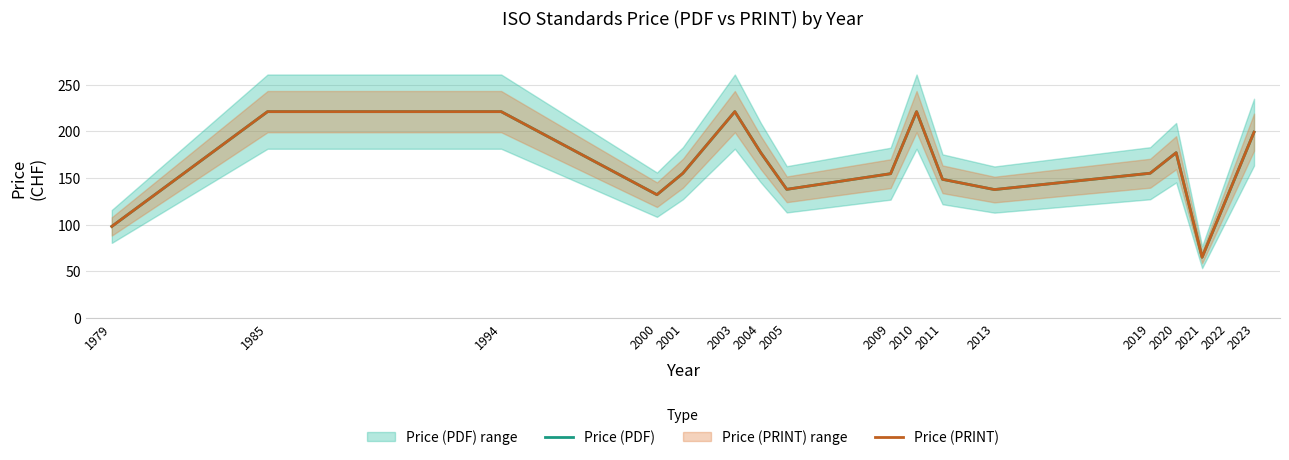

The Price (PRINT) series shows 177.0 at 2020. True or false?

True